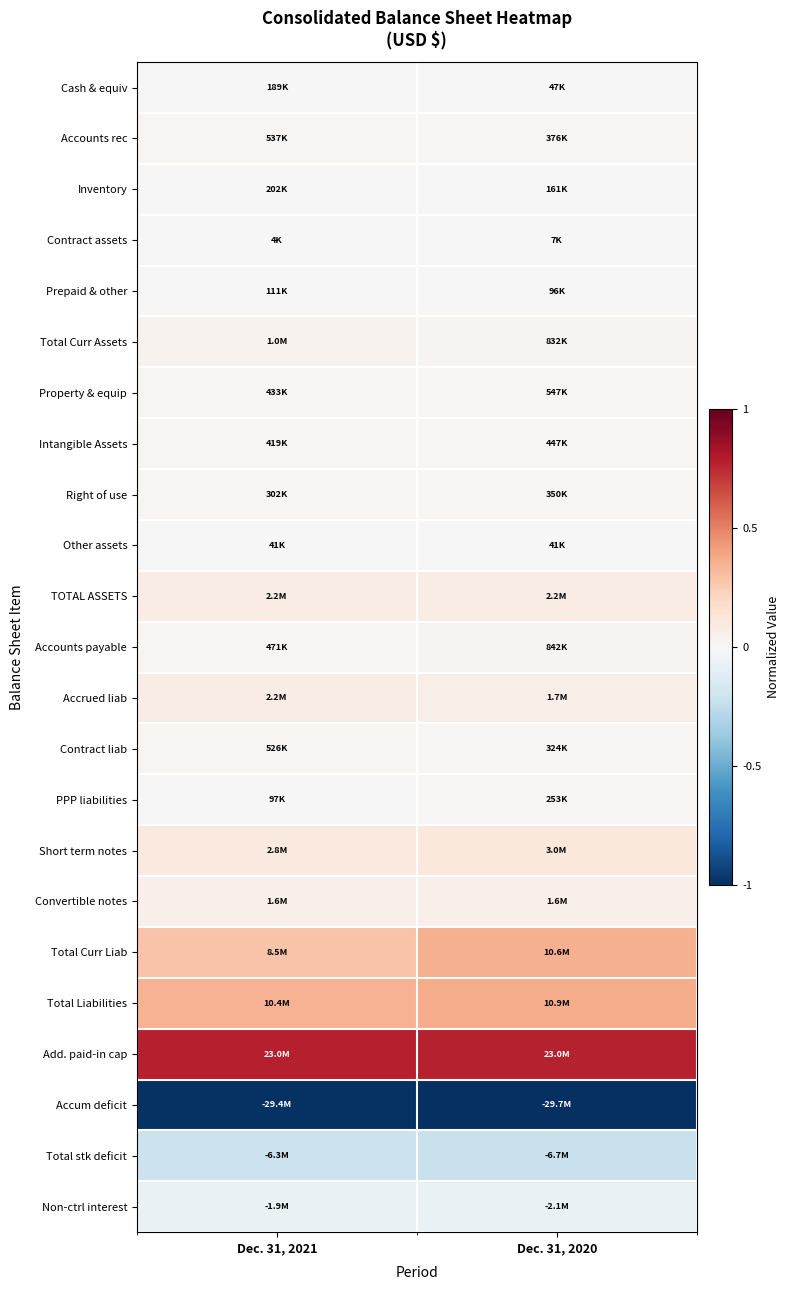

What is the minimum value shown in the chart?

-1.0